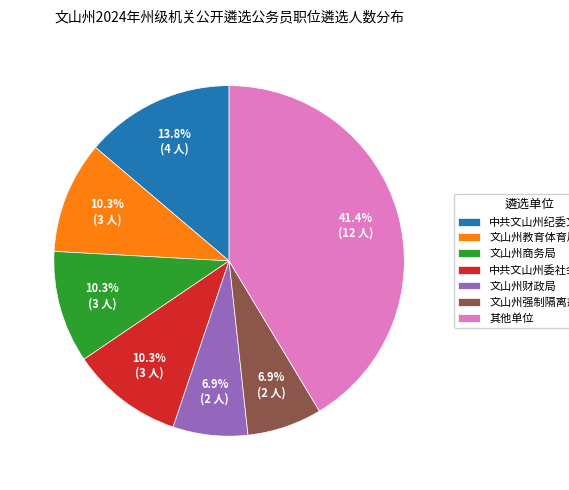

Do 文山州强制隔离戒毒所 and 中共文山州委社会工作 together represent more than half of the pie?

No